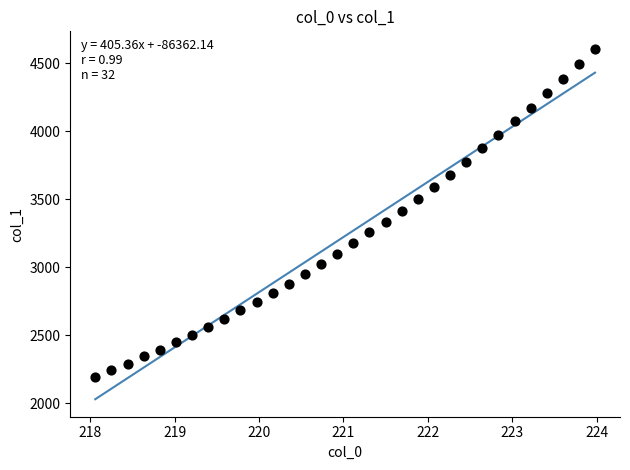

What is the range of Y values (max minus min)?

2408.8